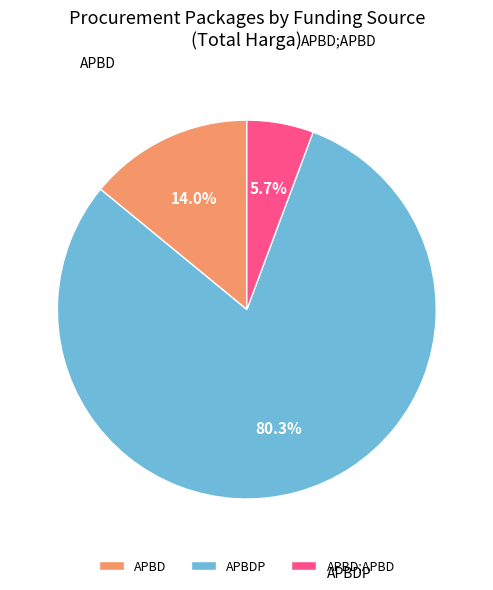

To the nearest percent, what percentage of the pie is APBD?

14%